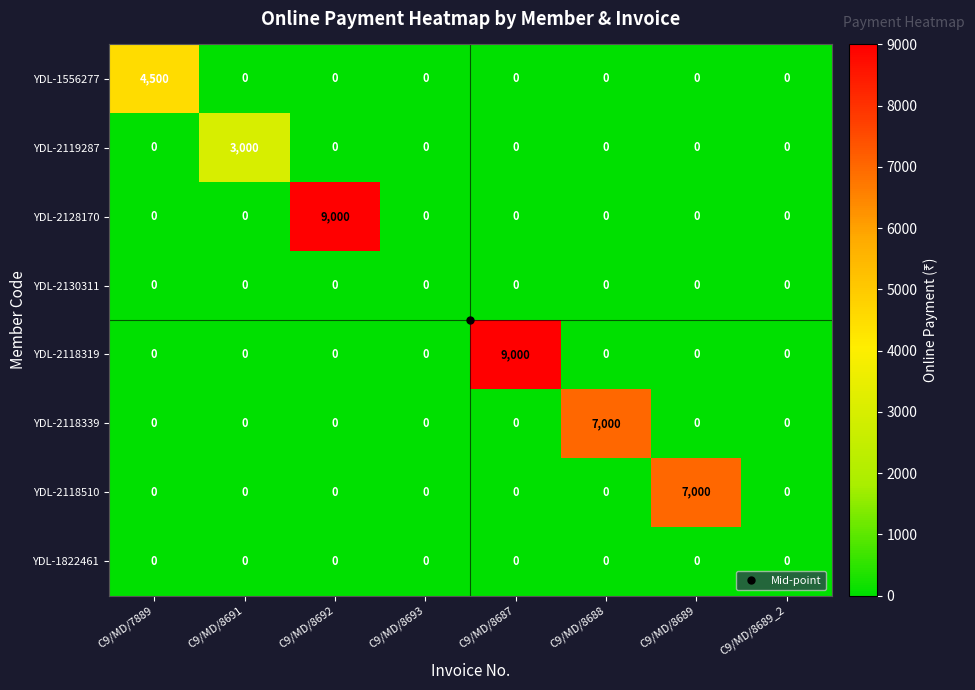

At how many categories does at least one series exceed 4938?

4